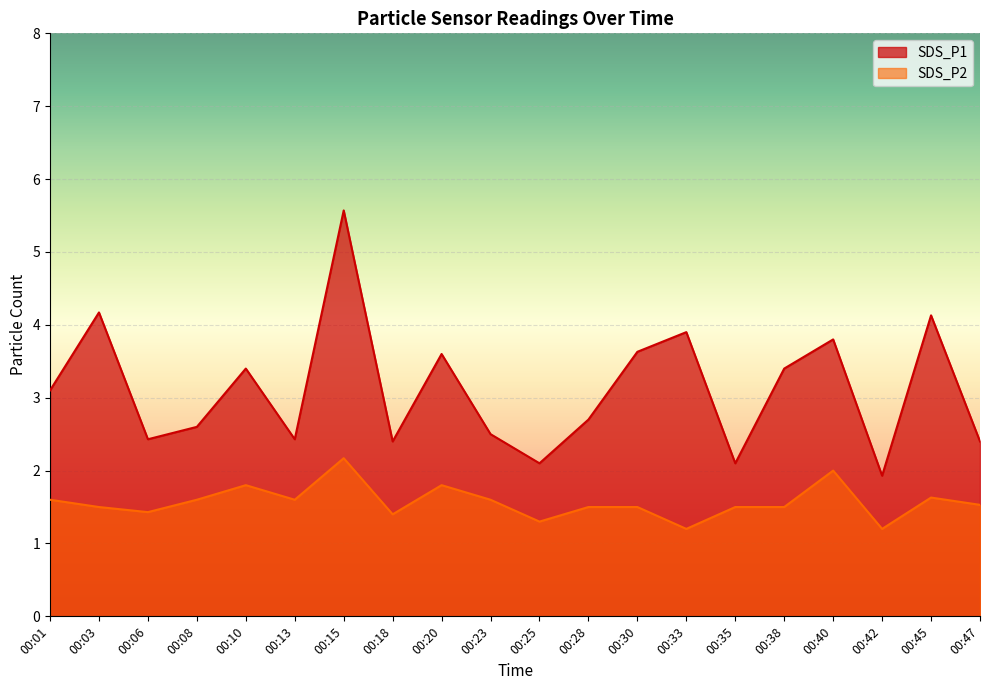

At which label does SDS_P1 reach its peak?

00:15